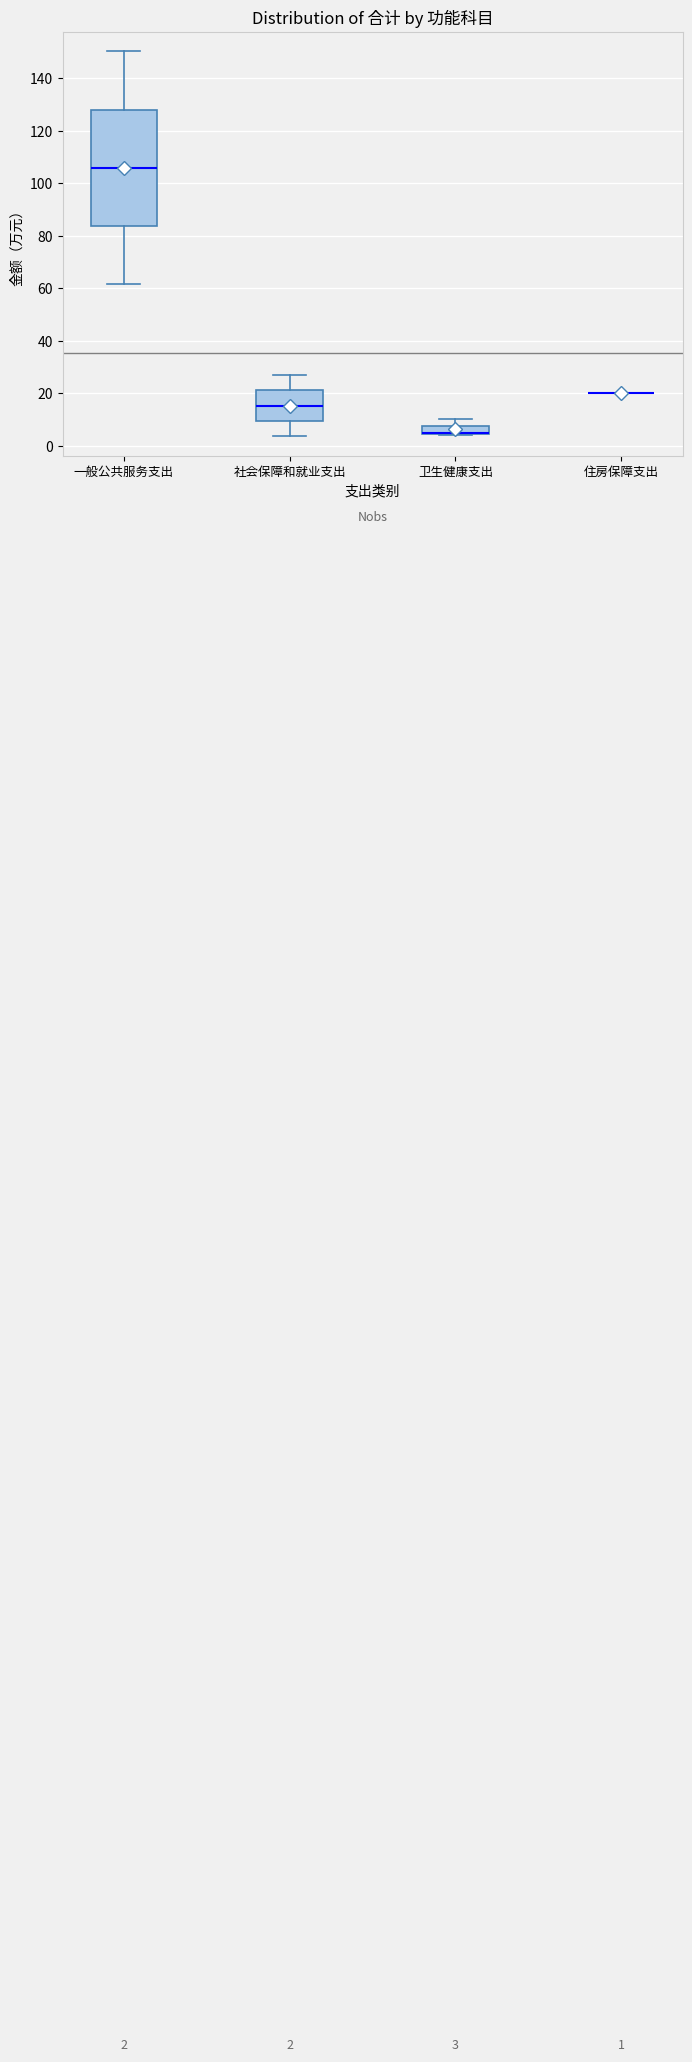

Comparing the boxes themselves (not the whiskers), which one is the tallest?

一般公共服务支出